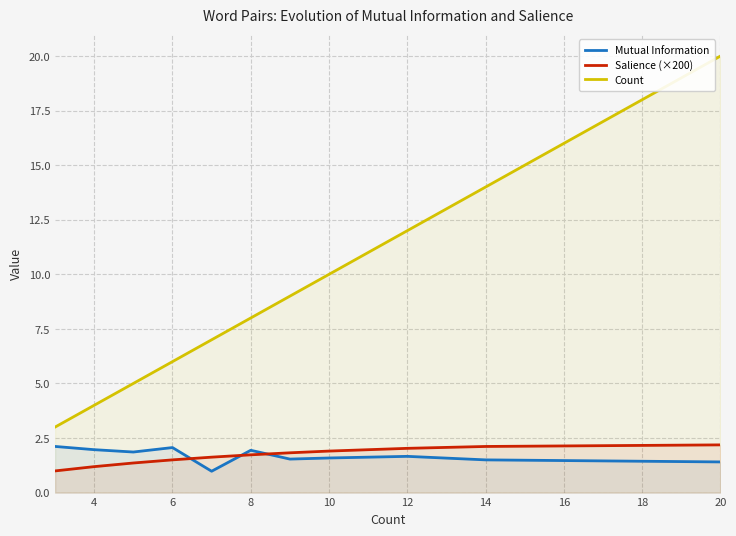

The Mutual Information series shows 1.5 at 10. True or false?

True